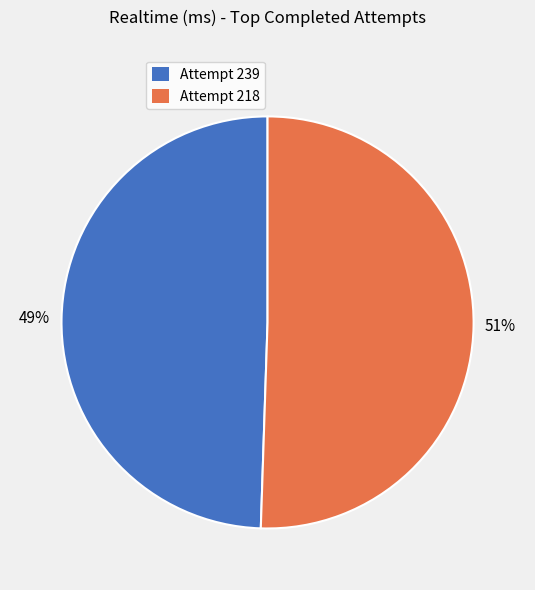

What is the ratio of the value at Attempt 218 to the value at Attempt 239?

1.0